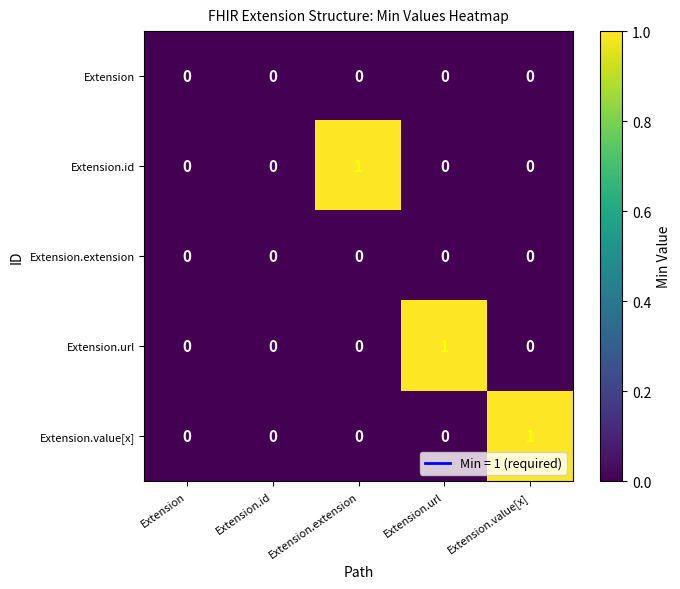

How many Extension.value[x] values are between 0 and 1?

5